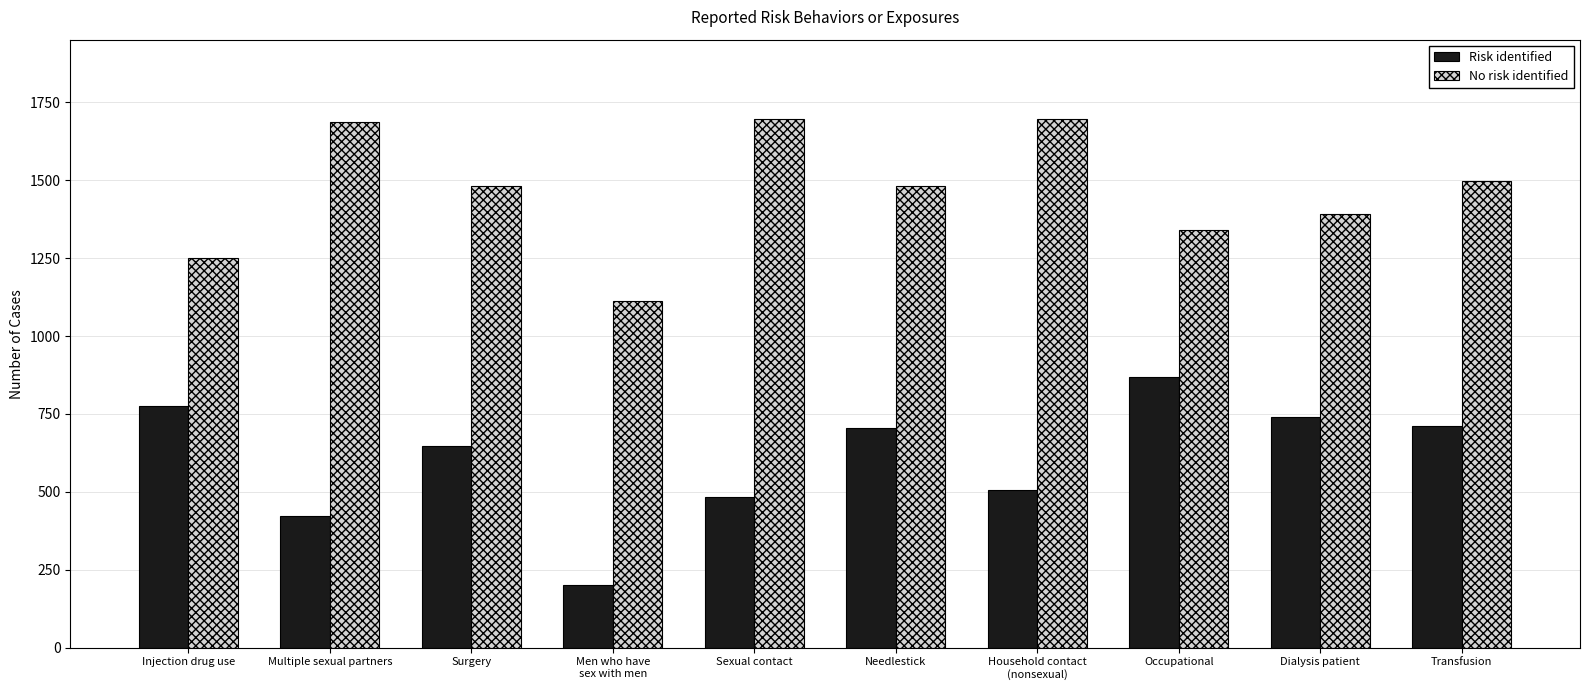

What is the highest value of the No risk identified series?

1697